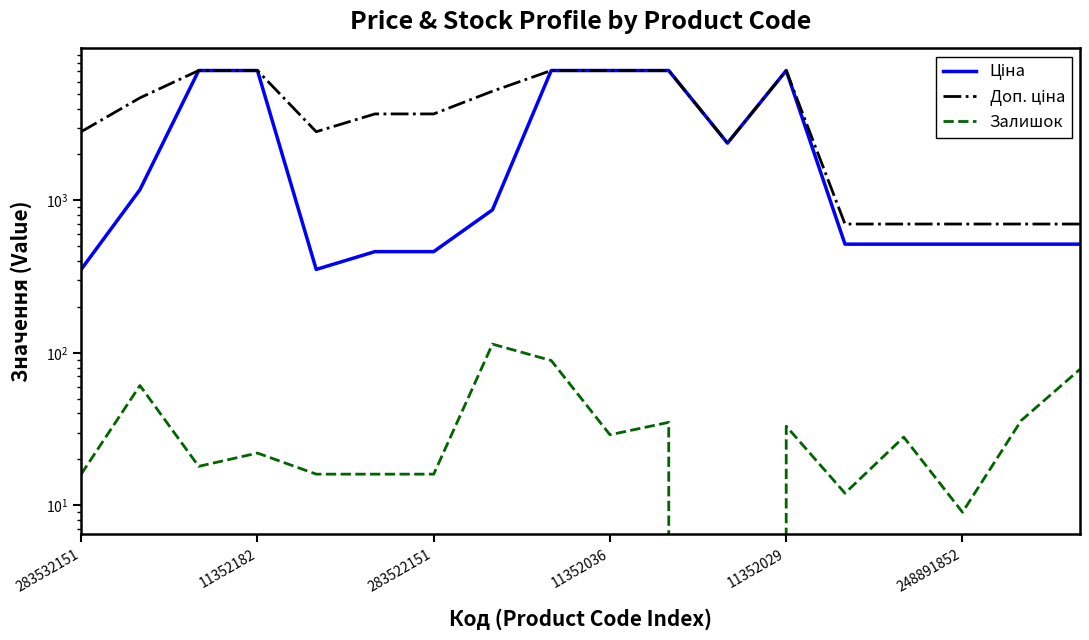

True or false: Доп. ціна and Залишок cross at least once.

False